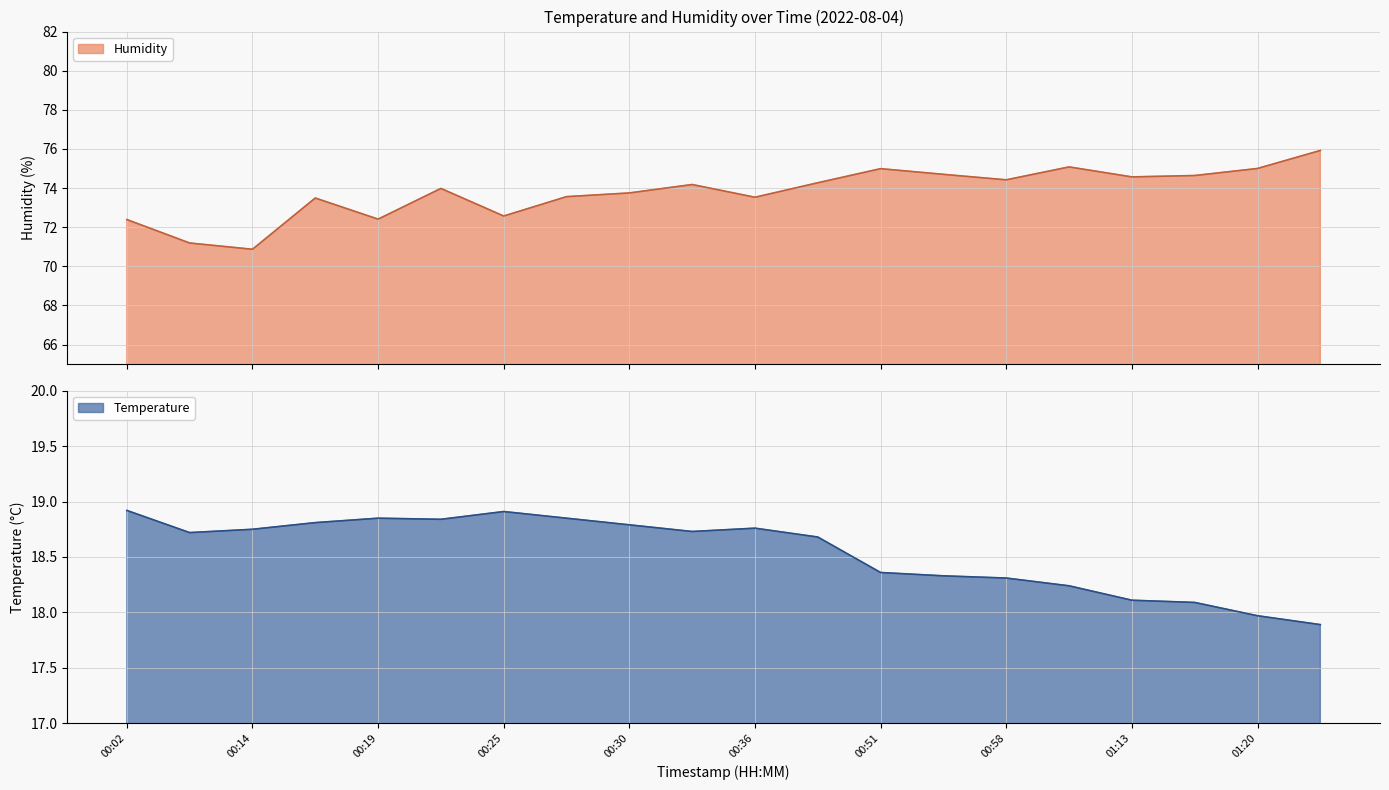

Which category has the highest value in the Temperature series?

00:02